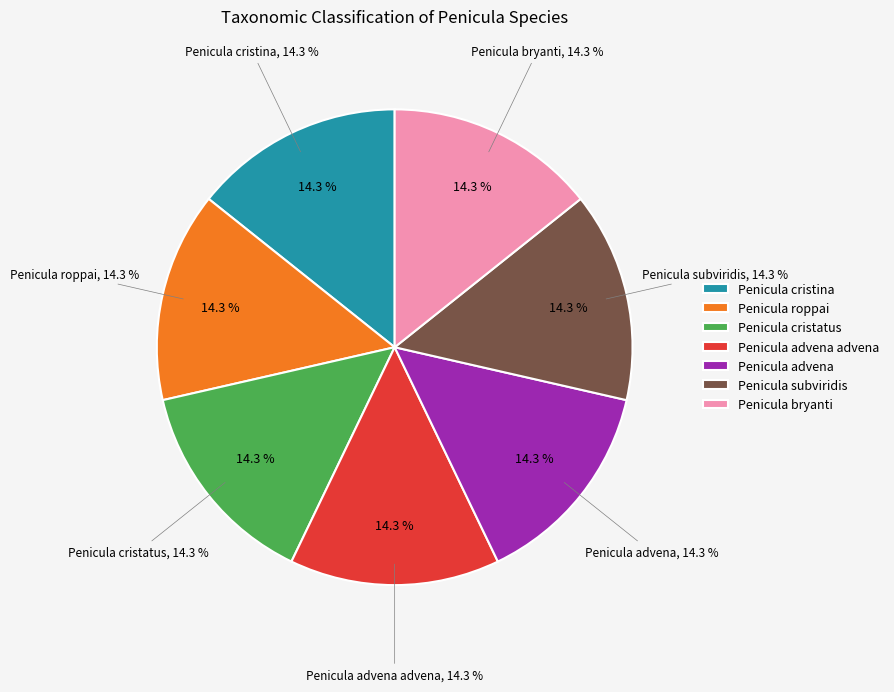

Which category has the smallest portion of the pie?

Penicula cristina